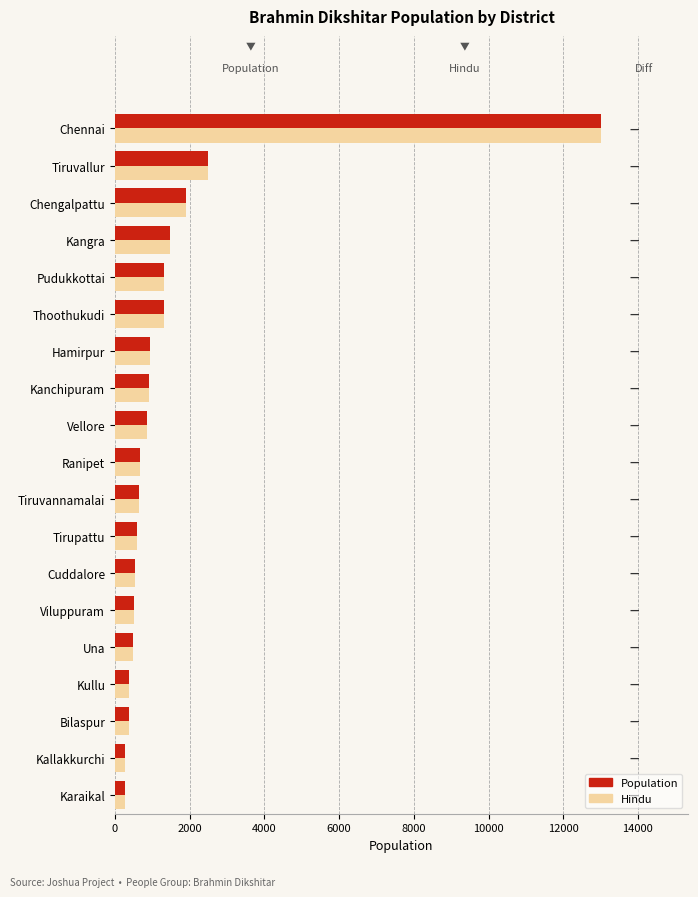

What is the difference between the second highest and second lowest values in the Hindu series?

2210